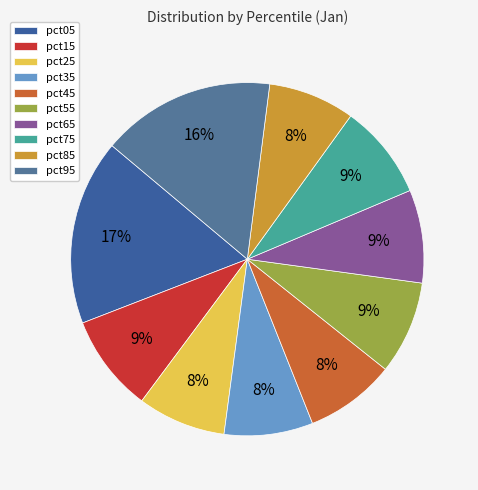

Does any single category account for the majority?

No